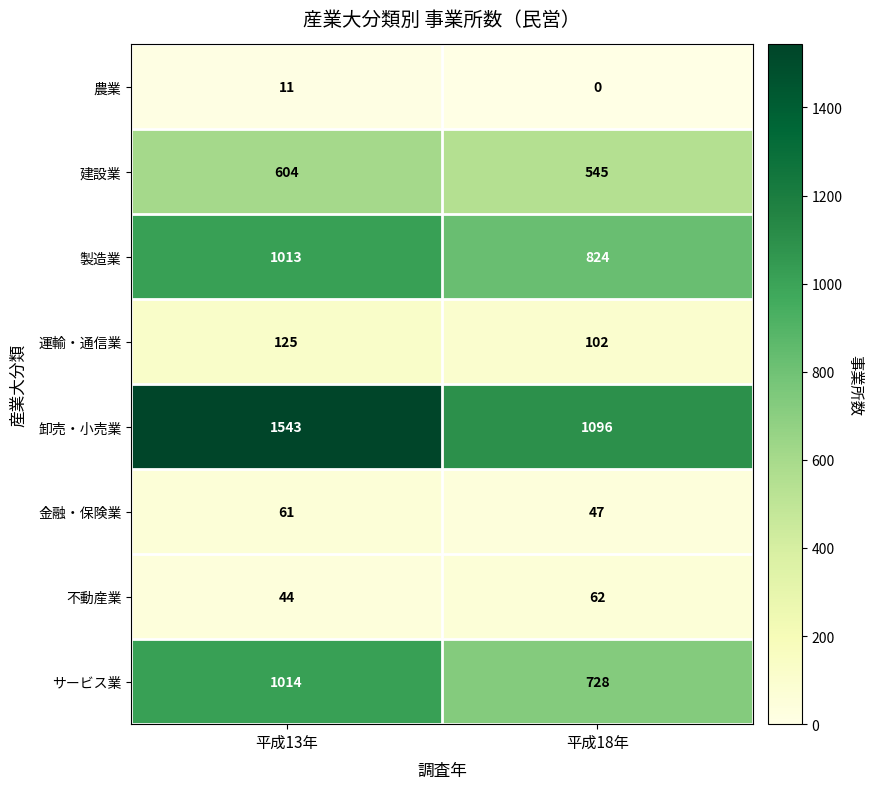

Is it true that 建設業 equals 545 at 平成18年?

True